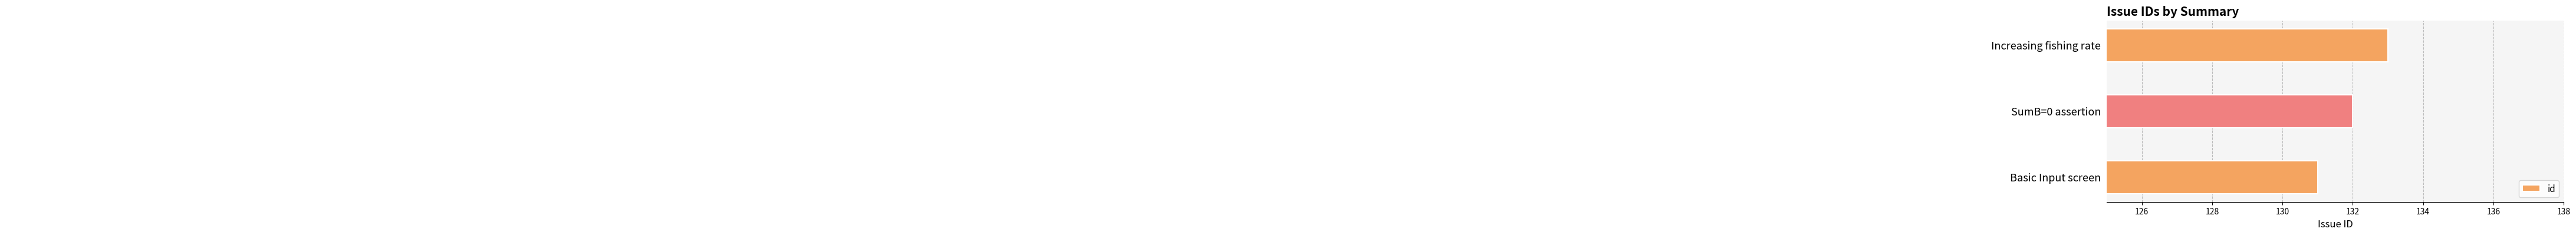

The chart shows a value of 218 at SumB=0 assertion. True or false?

False